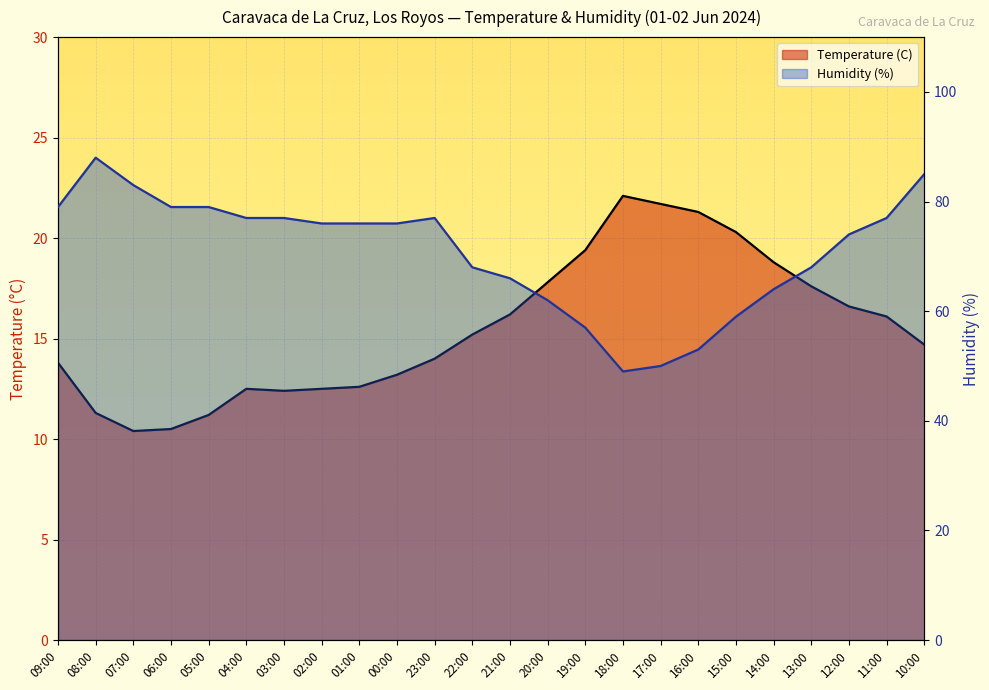

How many lines are shown in the chart?

2